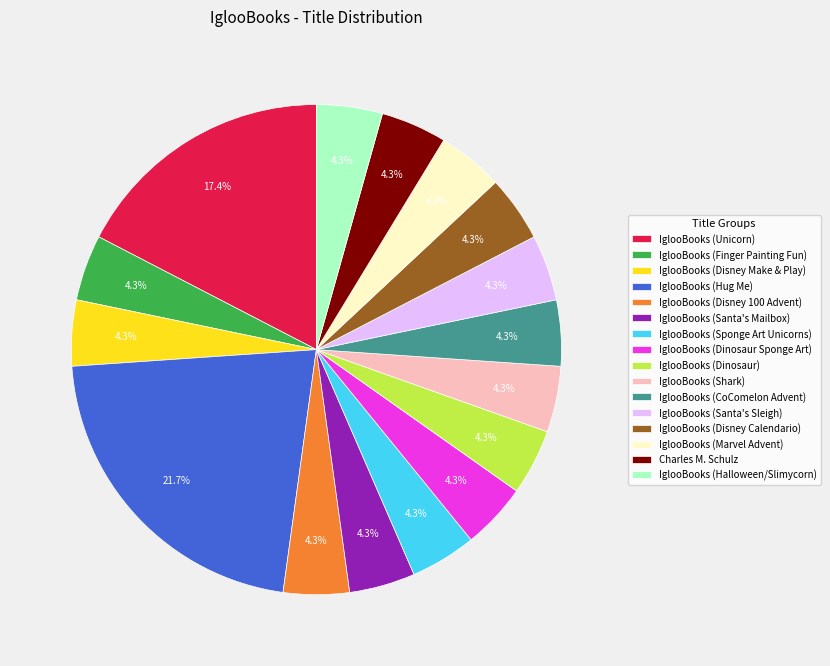

Count the number of slices in the pie.

16